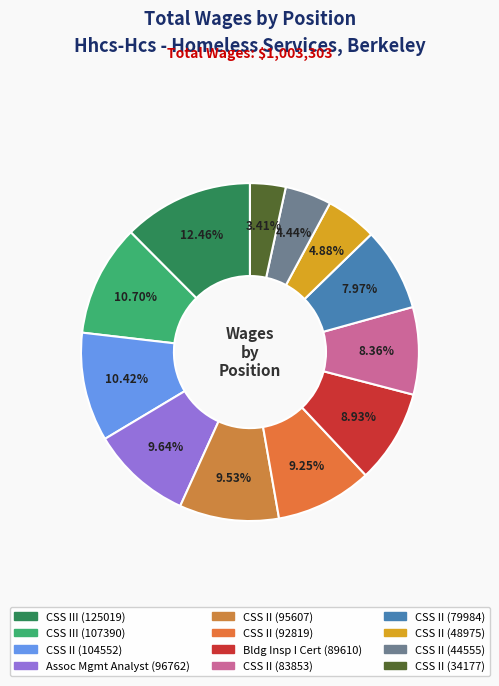

To the nearest percent, what is the average slice percentage?

8%